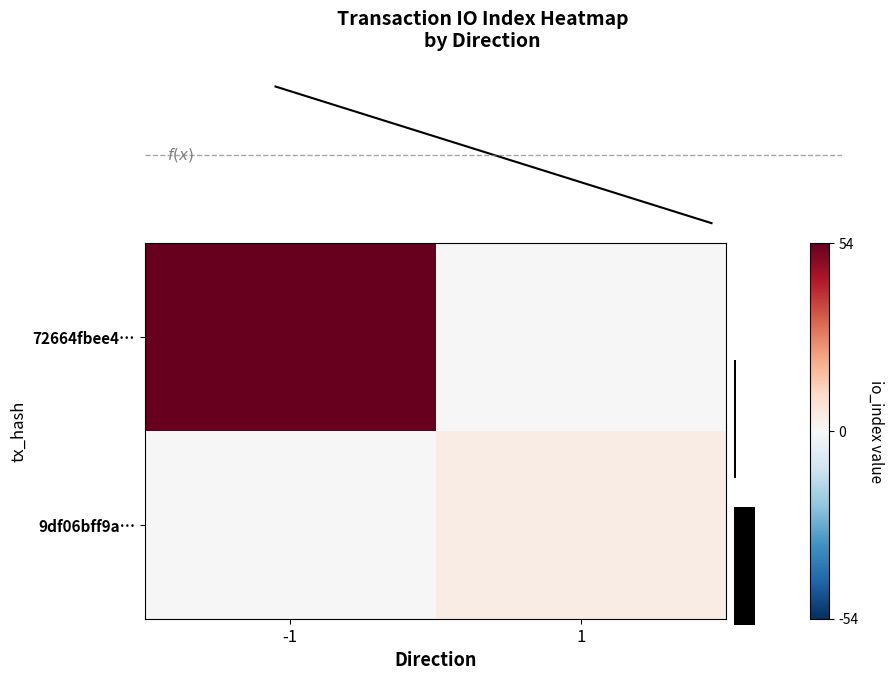

What is the maximum value shown in the chart?

54